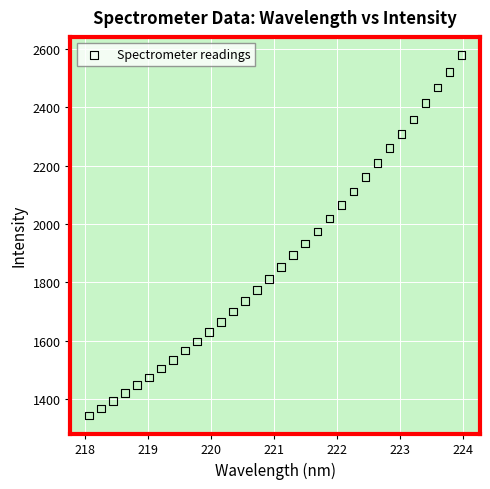

What is the range of X values (max minus min)?

5.9